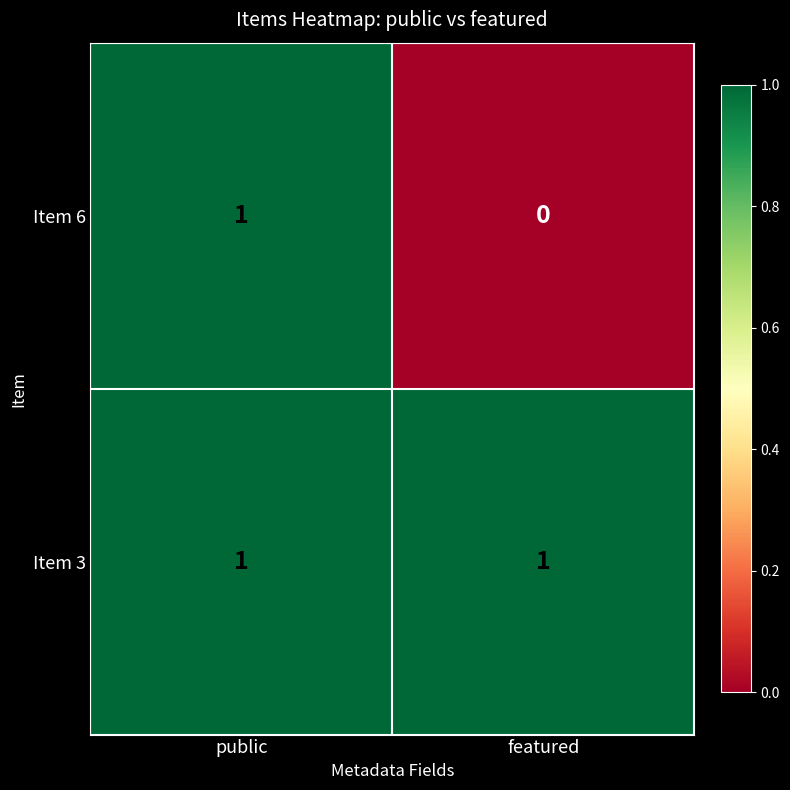

Which series has the largest total across all categories?

Item 3